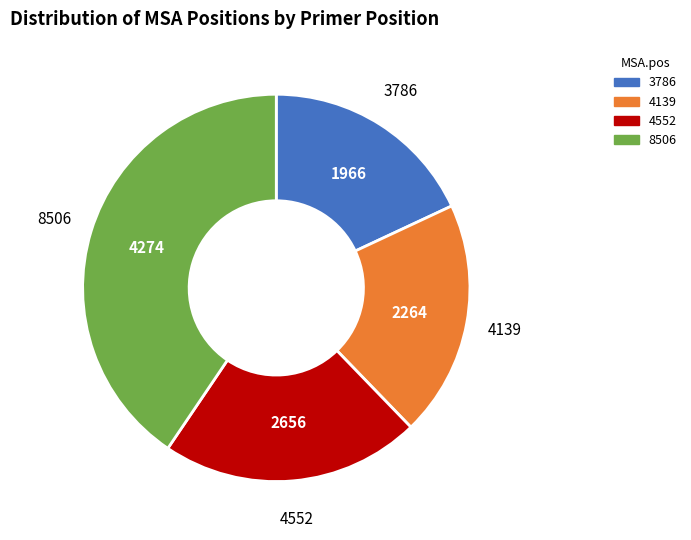

Is 8506 the majority of the pie?

No